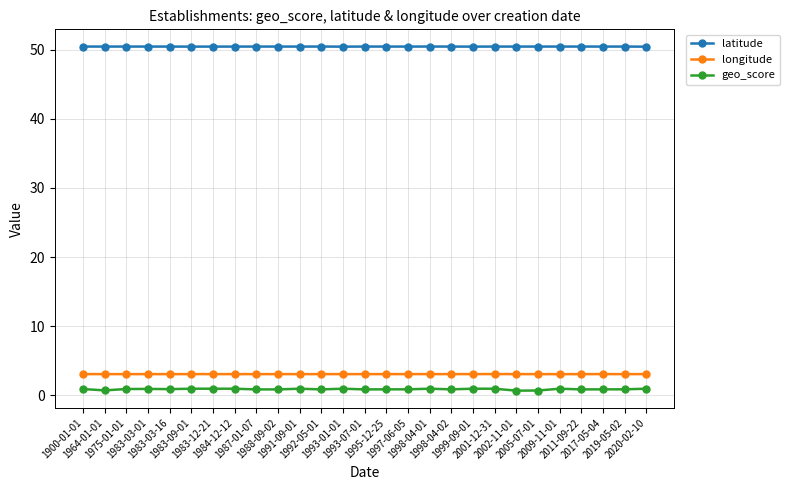

True or false: latitude has more than 2 interior local peaks.

True